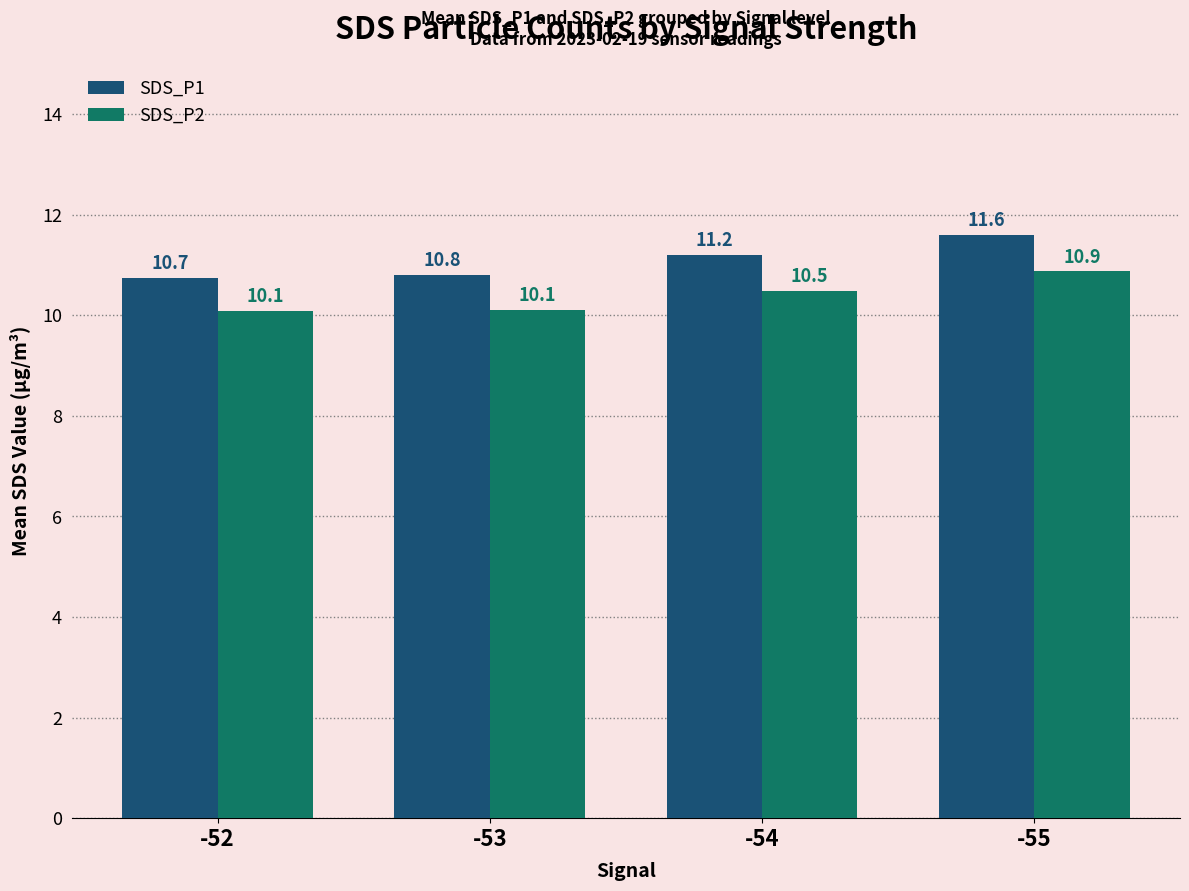

What is the value of the SDS_P2 bar at the 3rd from the left?

10.5